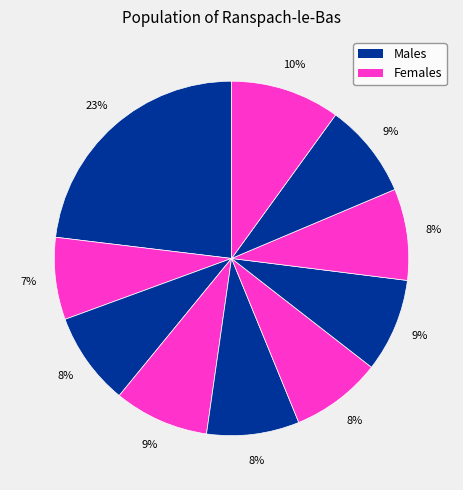

How many segments does this pie chart have?

10